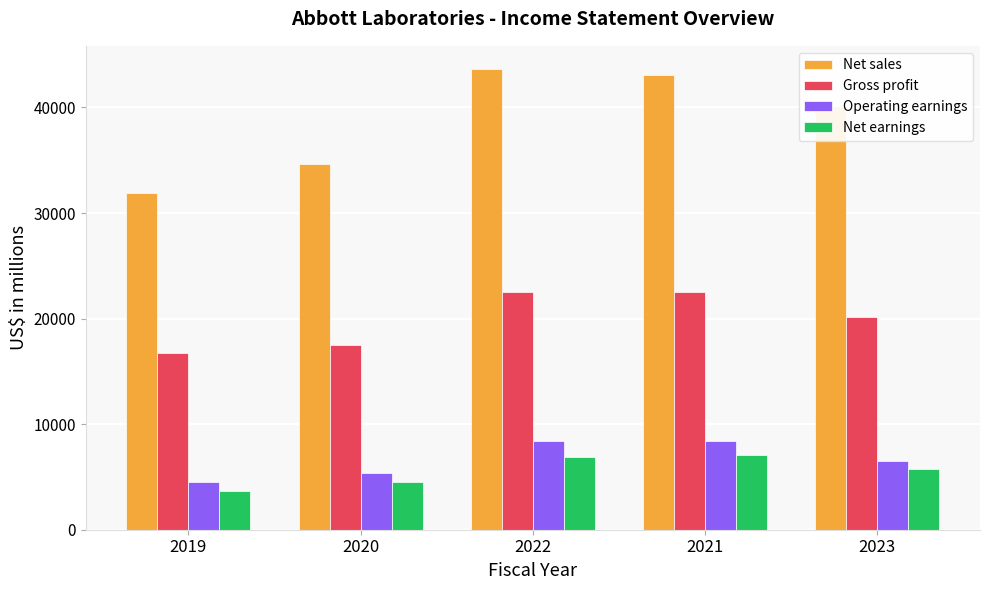

Is it true that Gross profit equals 22498 at 2022?

True